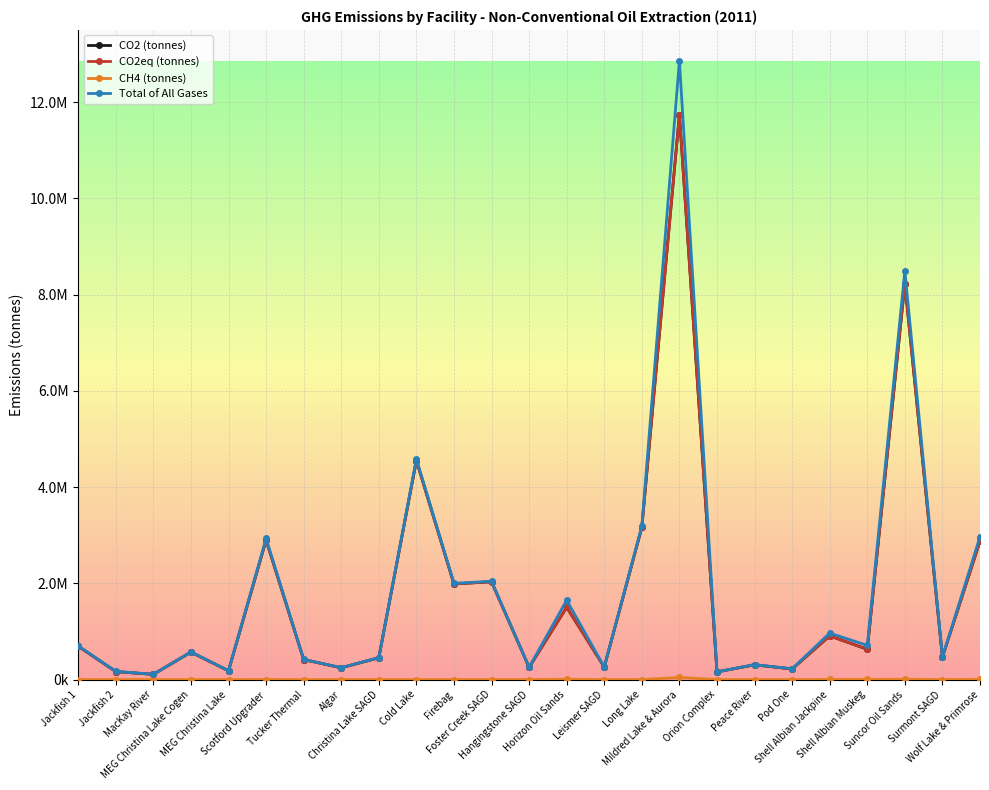

Does the chart have visible grid lines?

Yes